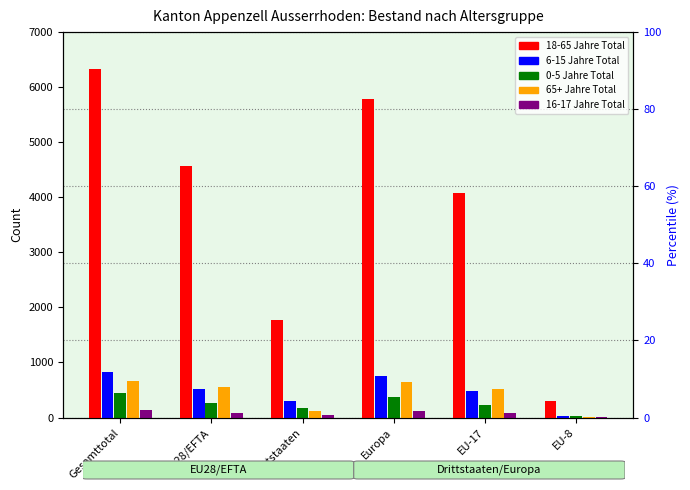

What is the total value across all series at EU-17?

5398